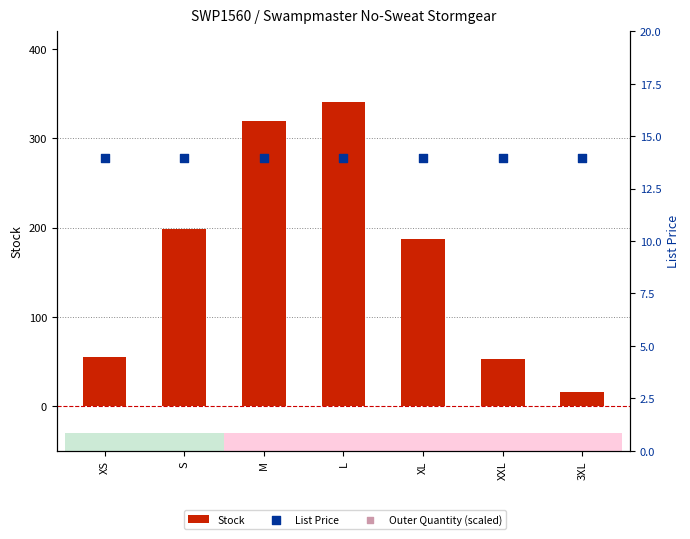

Is the value of List Price at S greater than the value of Outer Quantity (scaled) at 3XL?

No